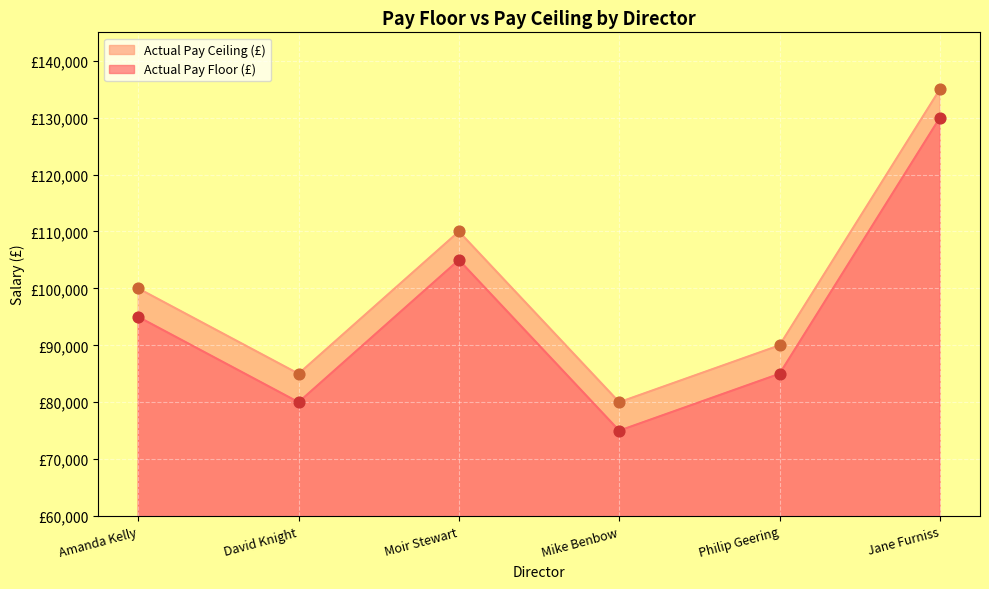

What is the total value across all series at Moir Stewart?

214999